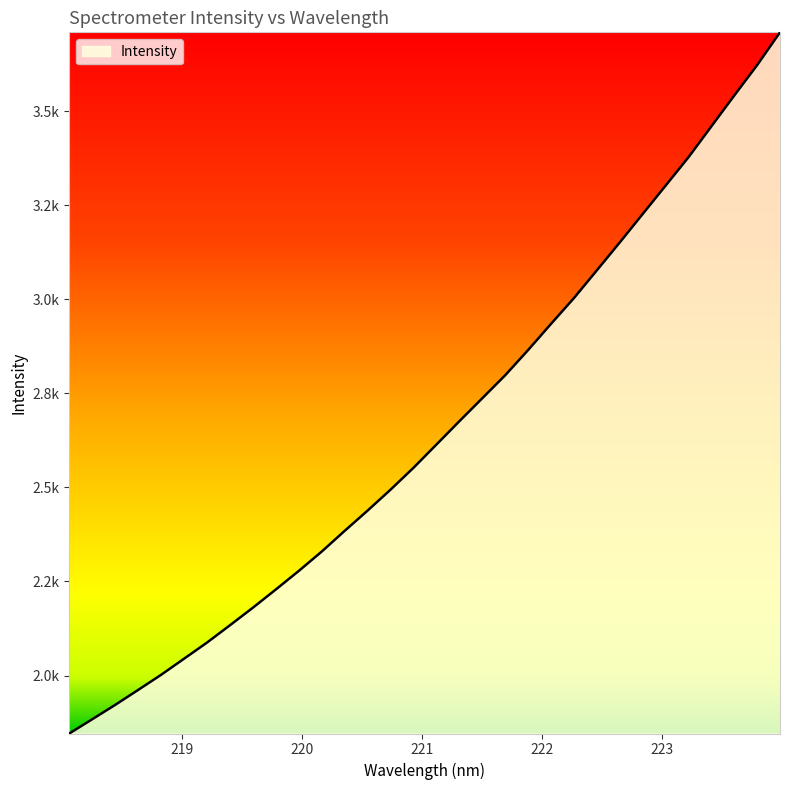

Does the chart display data point markers on the line(s)?

No